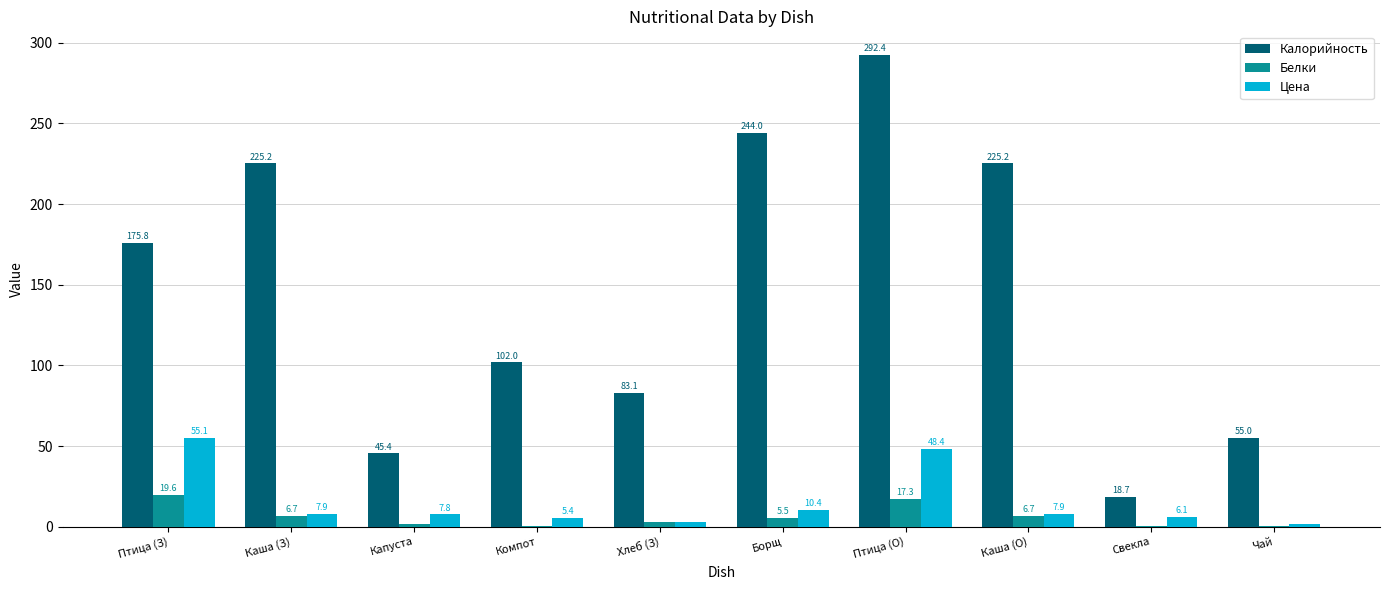

At which label does Цена first exceed 7?

Птица (З)